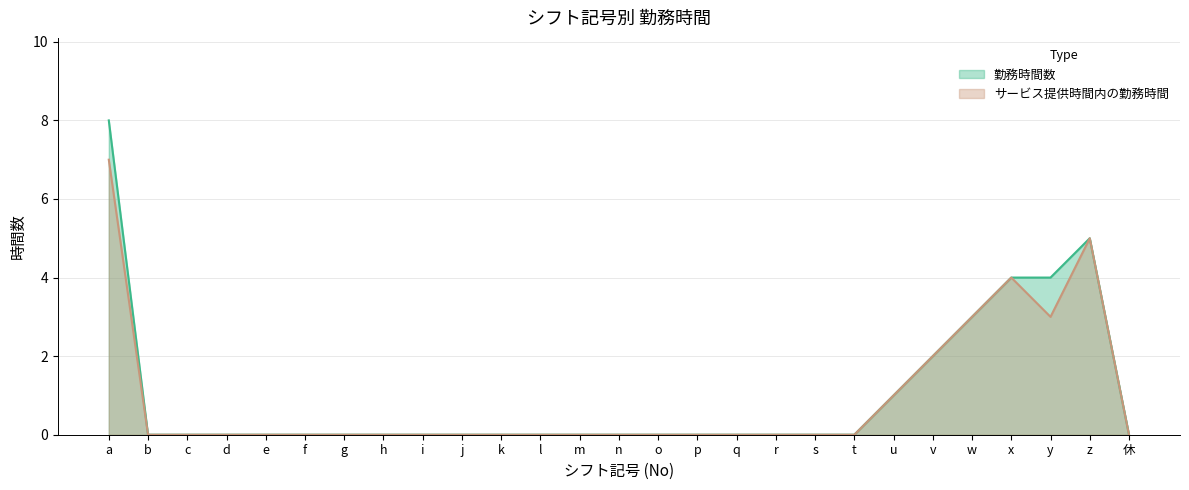

The 勤務時間数 series shows 0 at e. True or false?

True